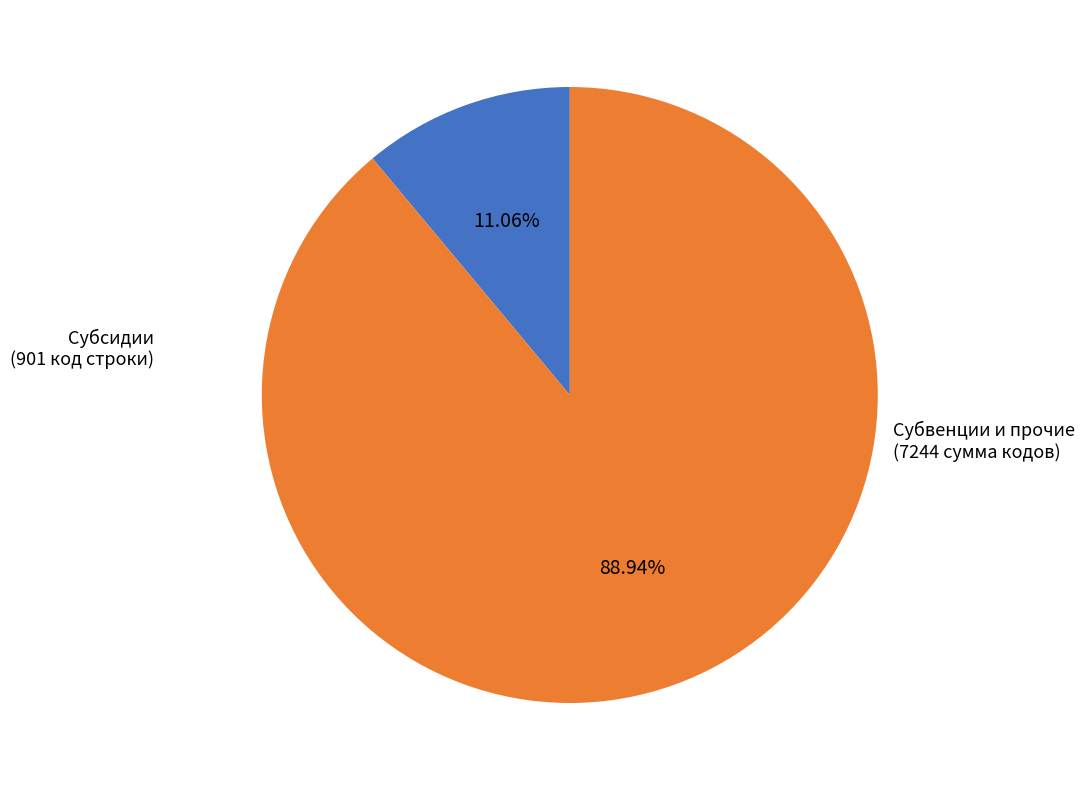

Is there a majority slice in this chart?

Yes